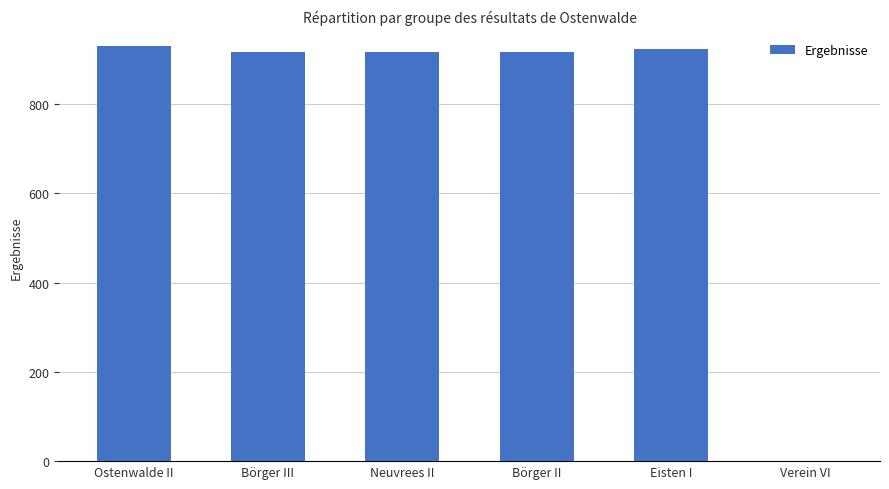

Are the bars grouped side by side (vs. stacked)?

No